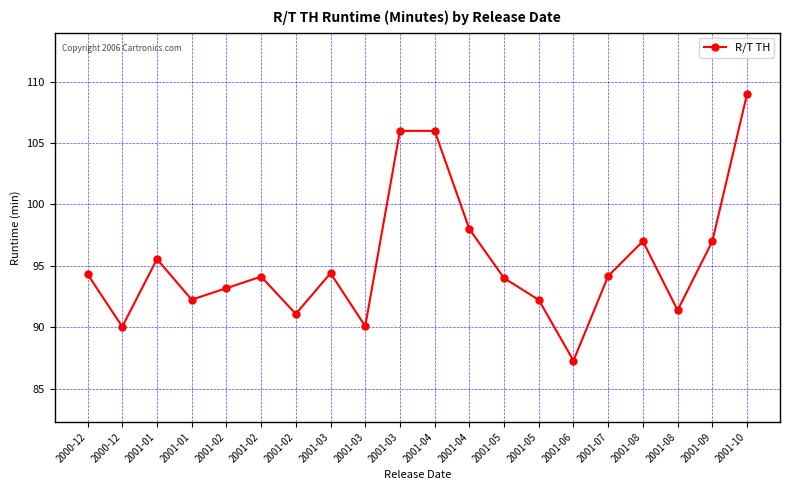

Count the number of data series in this chart.

1